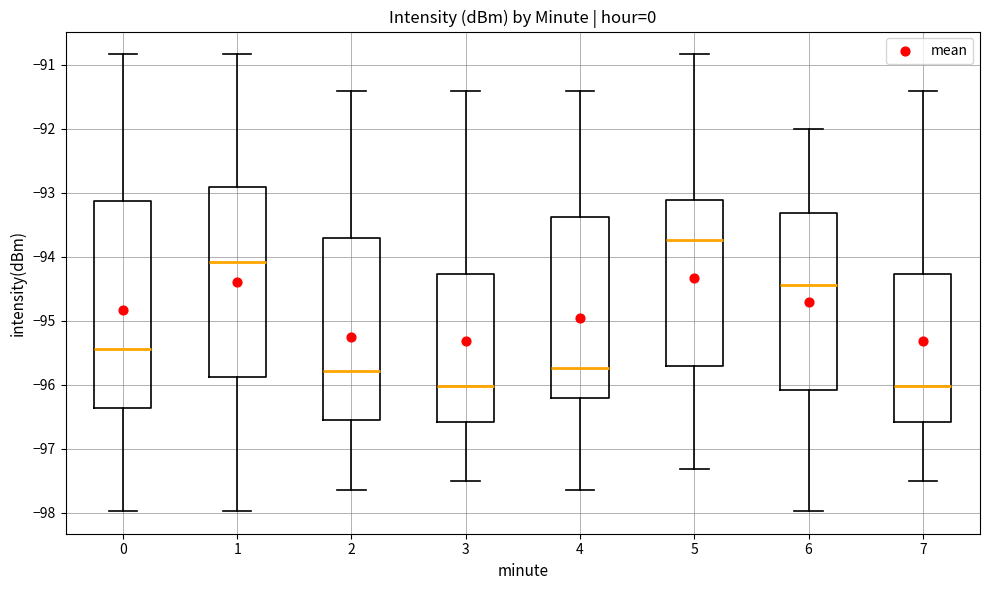

Which box's median line is the highest?

5